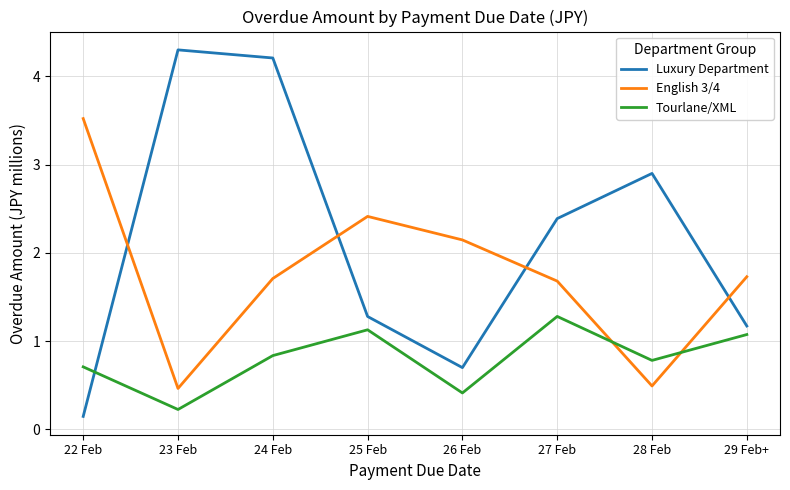

What is the difference between the second highest and minimum values in the Tourlane/XML series?

0.9